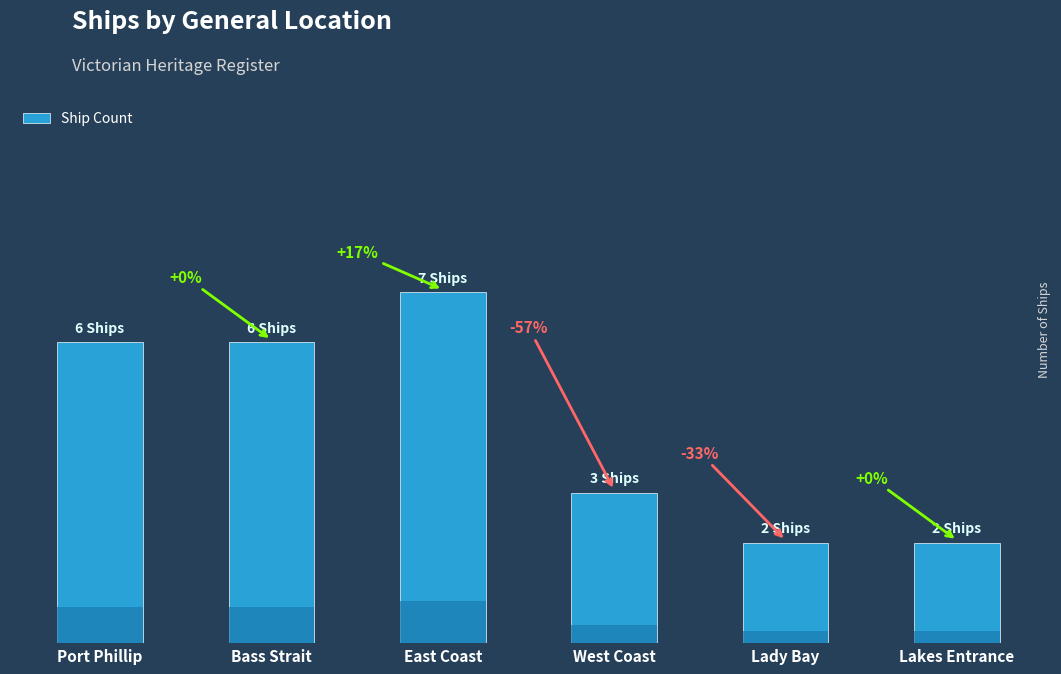

Between Lady Bay and Port Phillip, which is larger?

Port Phillip